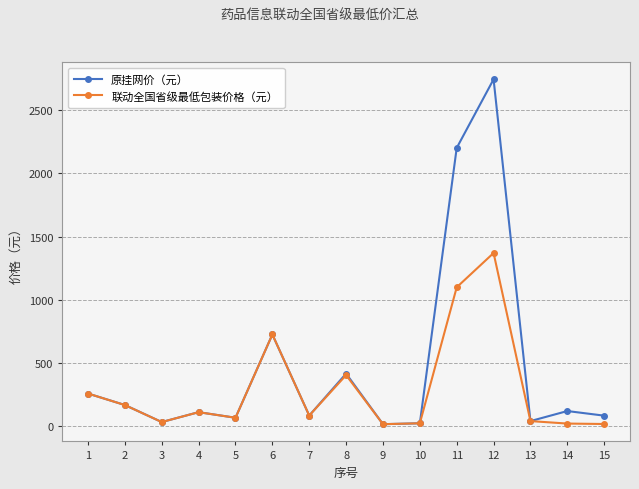

What is the greatest value displayed?

2742.0